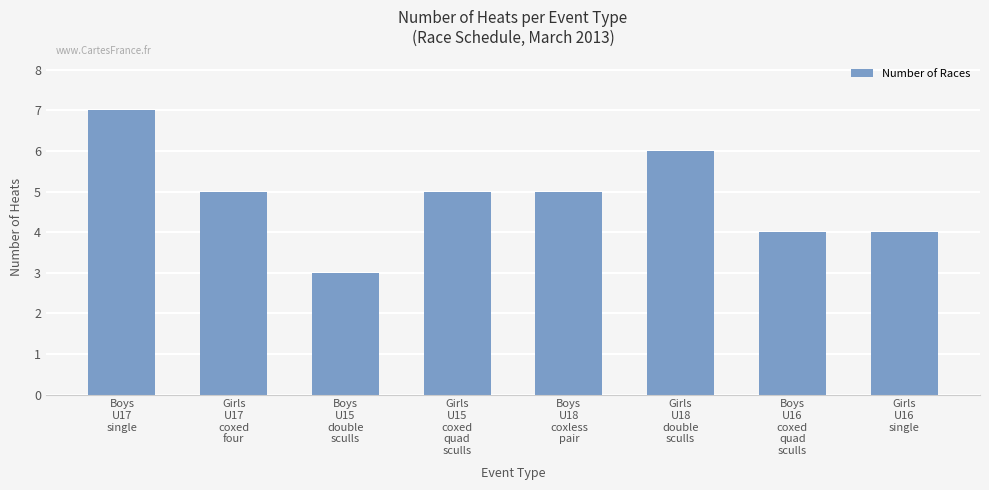

What is the average value?

5